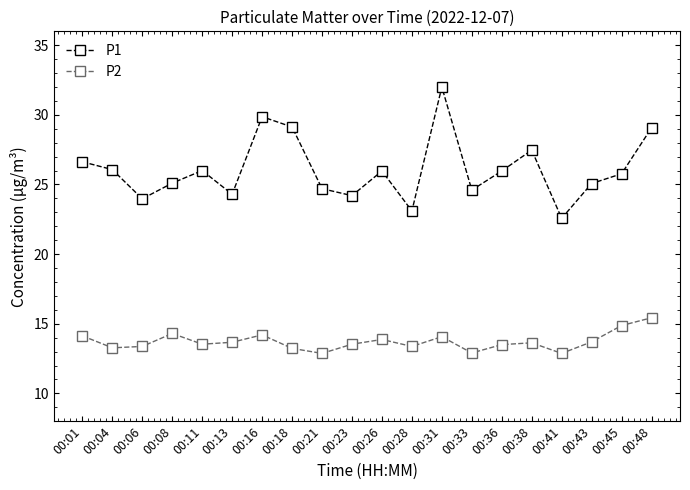

At which category is the sum across all series the highest?

00:31